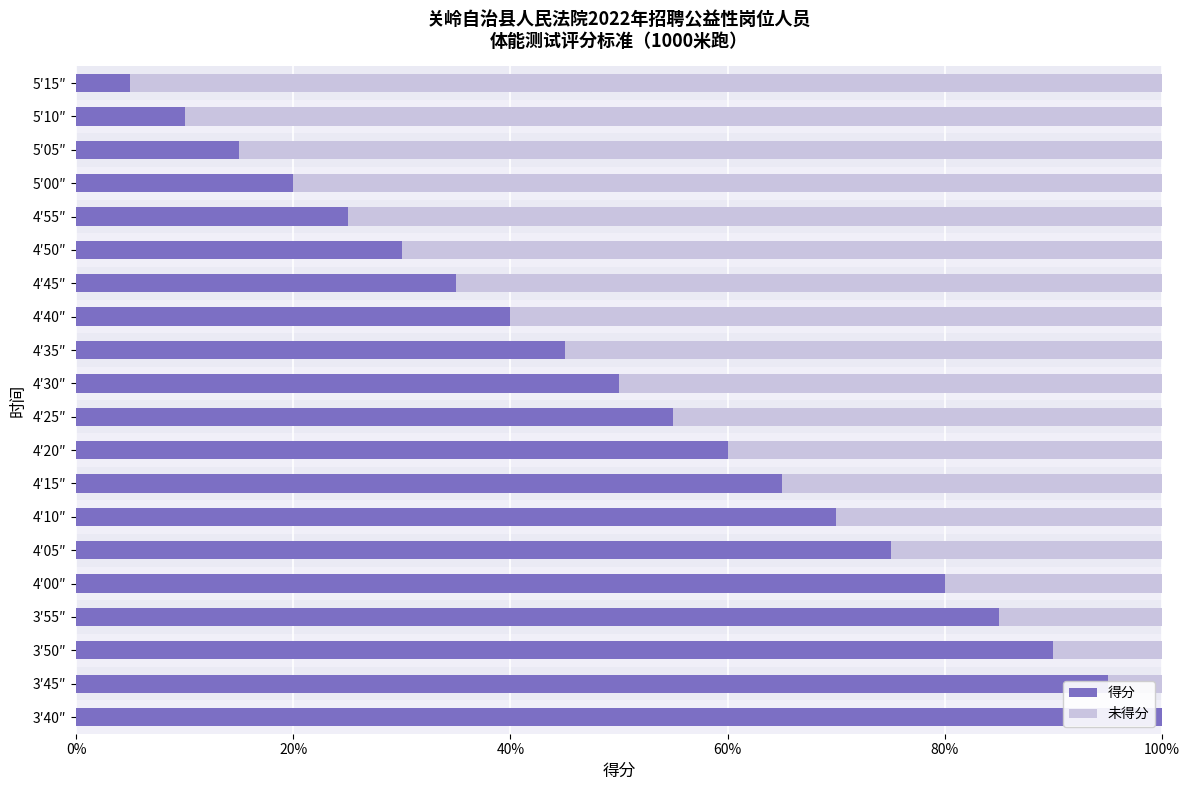

How many data points does each series have?

20